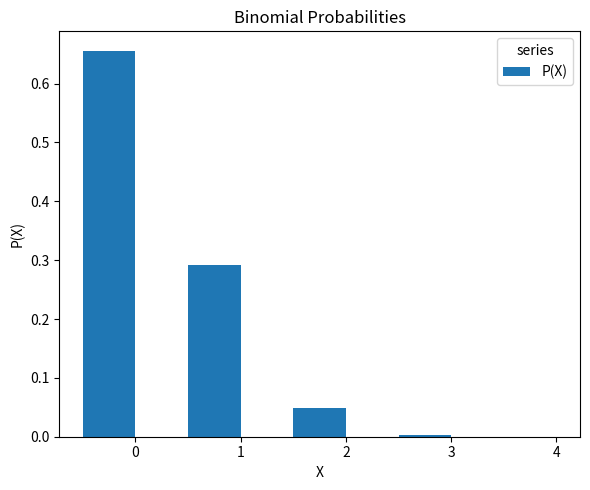

True or false: the data shows 1.2 at 0.

False